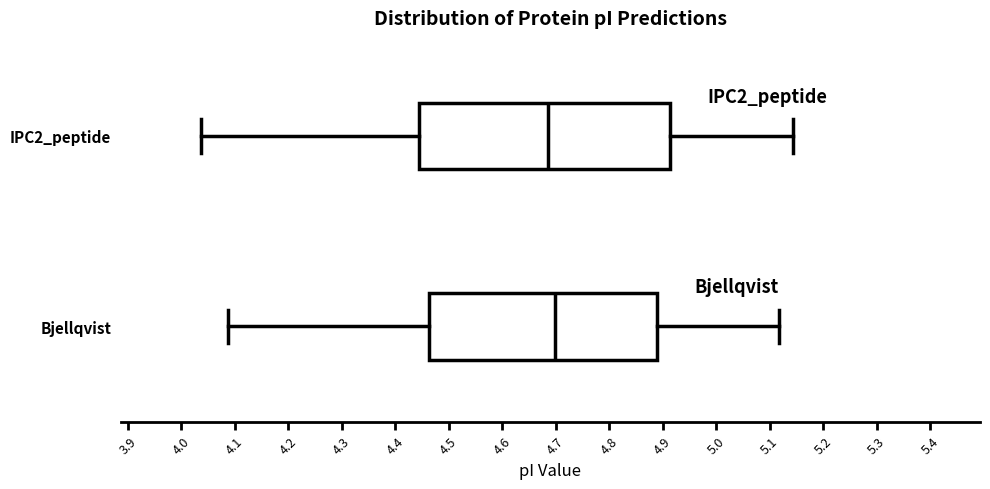

Reading bottom to top, read every box against the x-axis: the position of its median line, the range the box covers, and the ends of its whiskers. The values are not printed on the chart, so give them approximately, as read against the axis.

Bjellqvist: median 4.70, box 4.46 to 4.89, whiskers 4.09 to 5.12
IPC2_peptide: median 4.69, box 4.44 to 4.91, whiskers 4.04 to 5.14